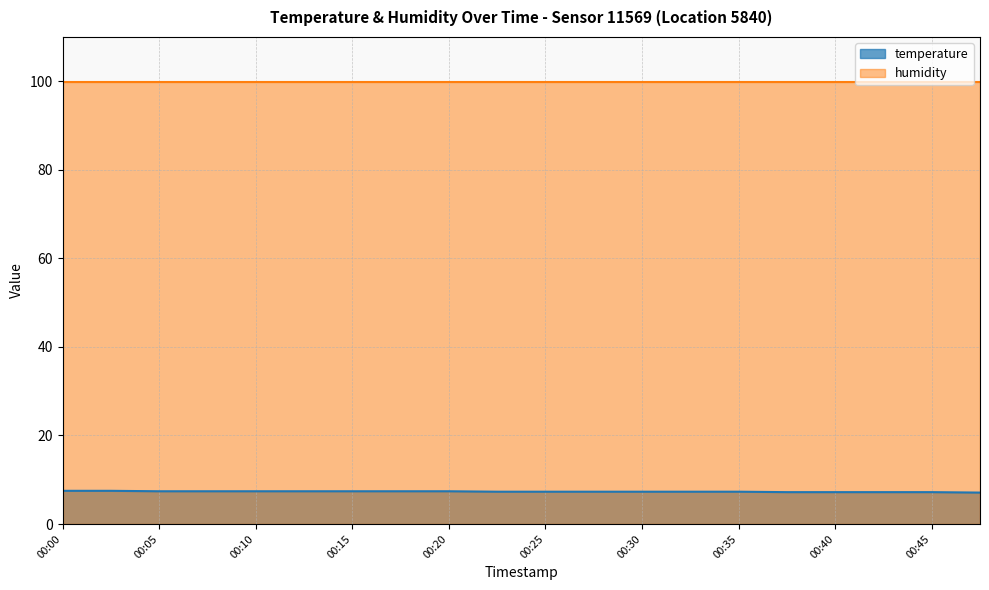

How many values are between 7 and 8?

20